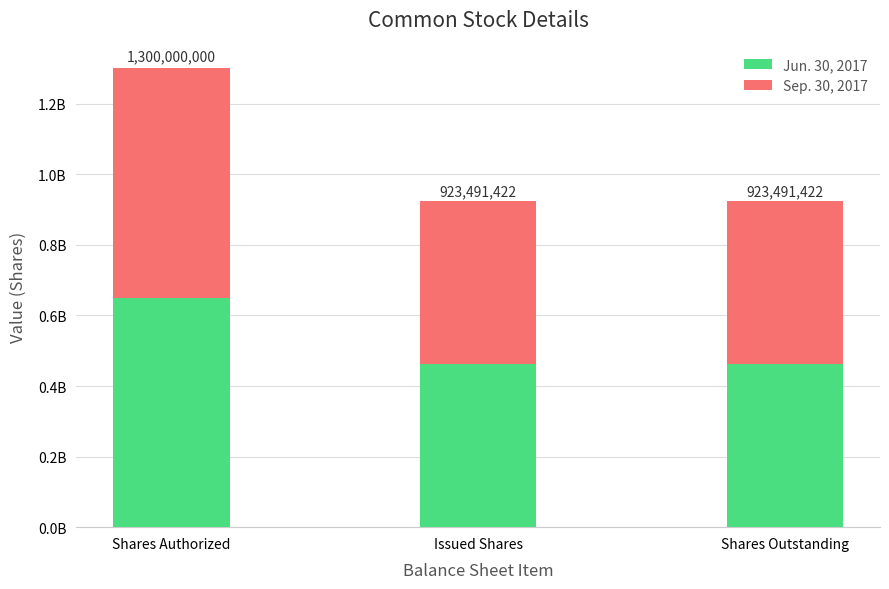

What is the approximate value of Sep. 30, 2017 at Issued Shares, to the nearest 10?

462495710